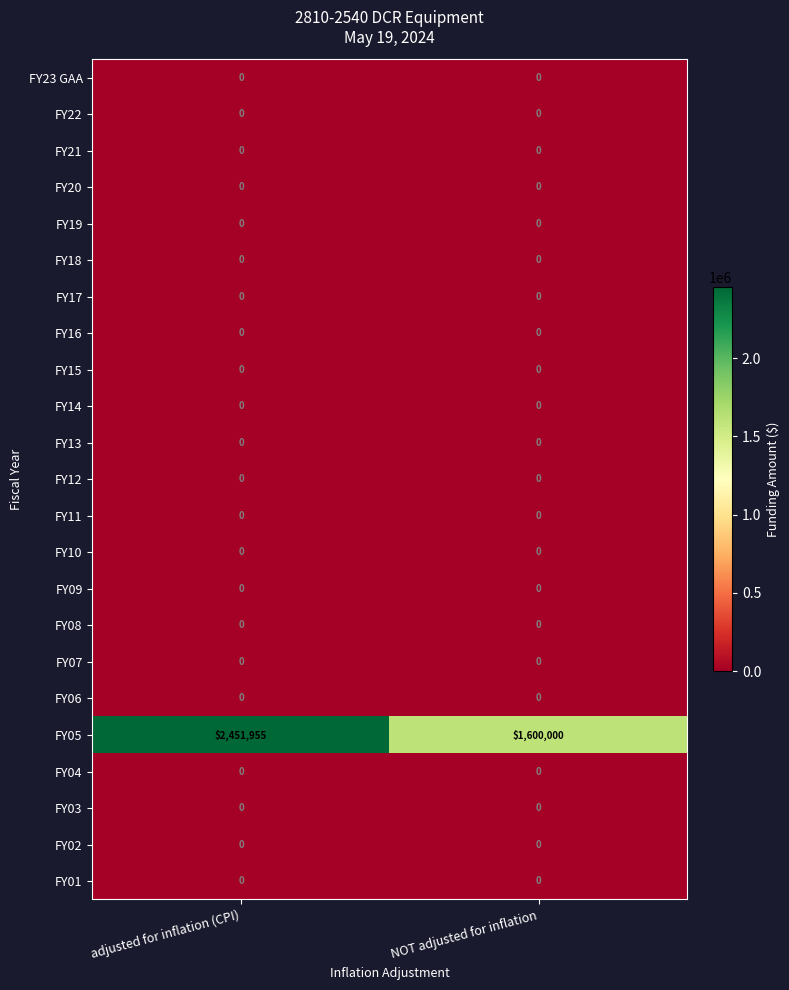

What is the spread (max minus min) of values at adjusted for inflation (CPI)?

2451955